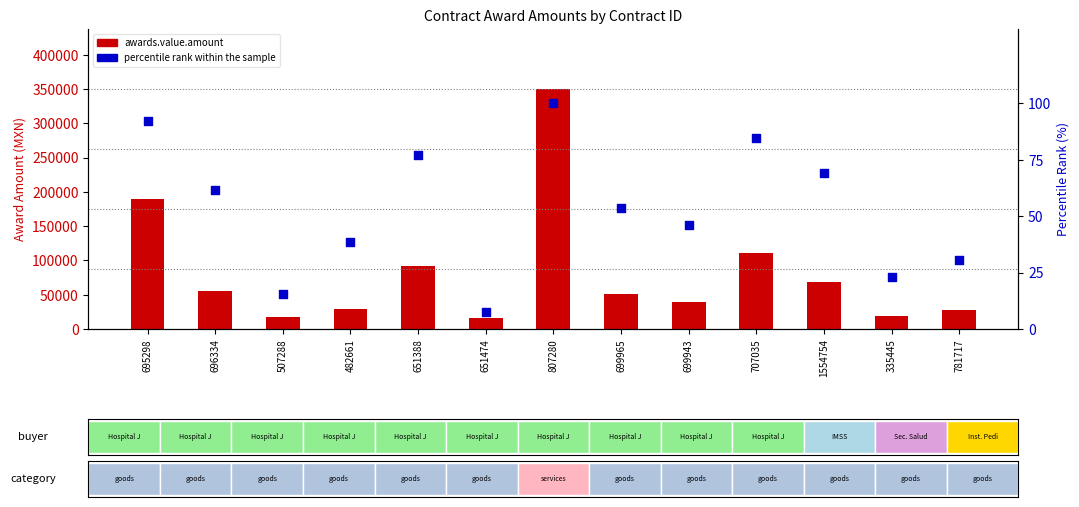

What is the total value across all series at 335445?

18323.5